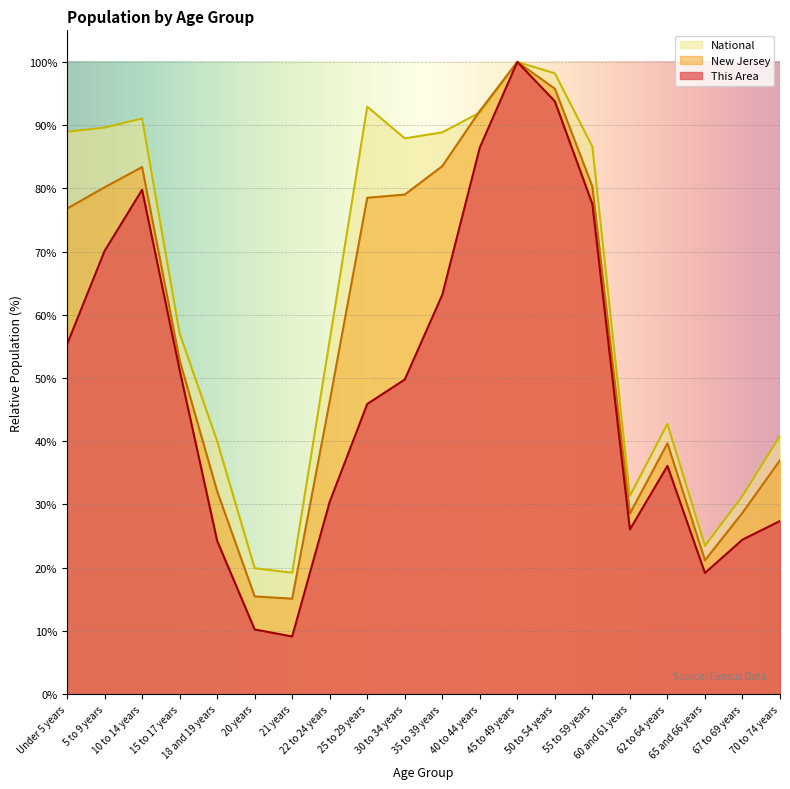

At which label is New Jersey closest to 57?

15 to 17 years